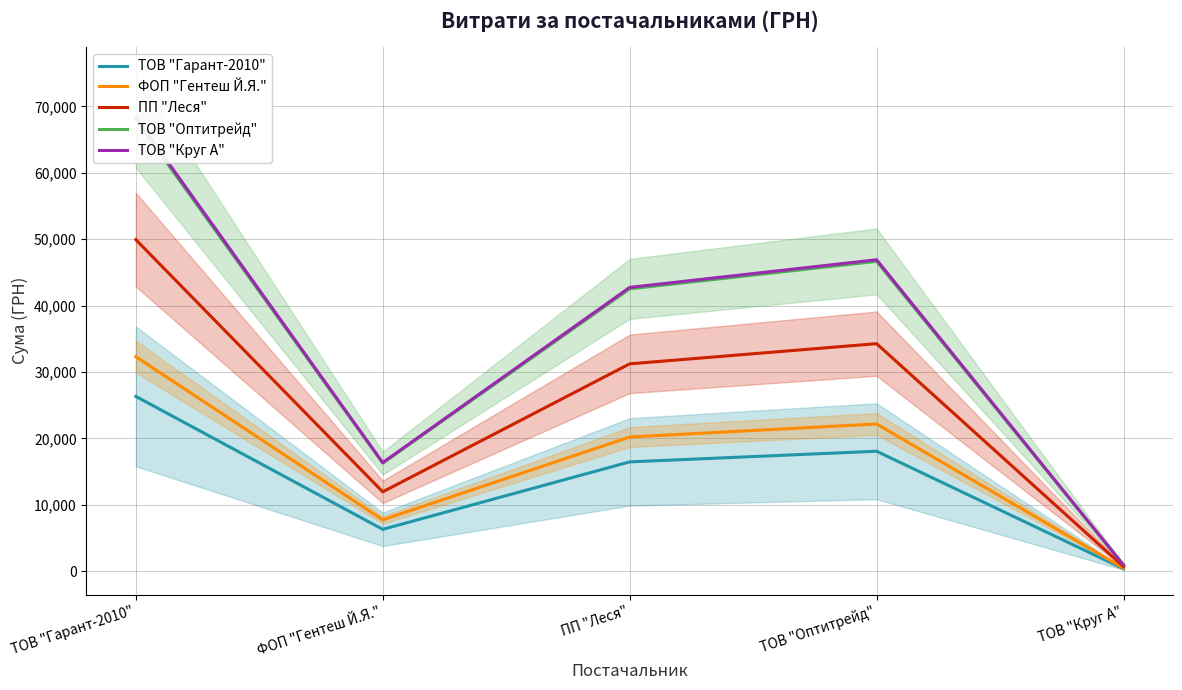

Where is ТОВ "Гарант-2010" nearest to the value 13339?

ПП "Леся"